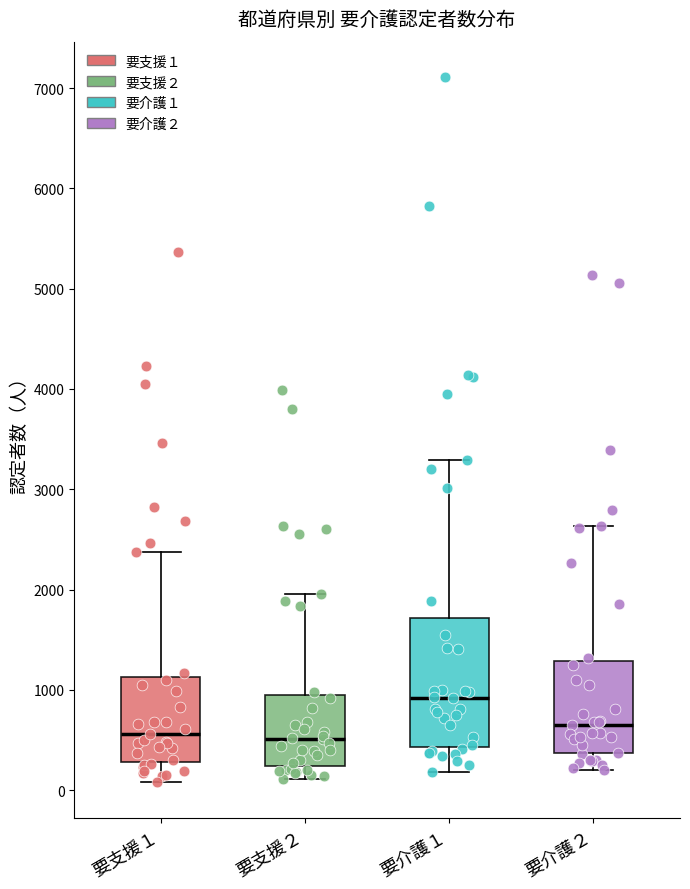

Reading left to right, transcribe this box plot: for each box, give where its median line is, the range the box spans, and where its two whiskers end, as read against the y-axis. The values are not printed on the chart, so give them approximately, as read against the axis.

要支援１: median 600, box 300 to 1100, whiskers 100 to 2400
要支援２: median 500, box 200 to 1000, whiskers 100 to 2000
要介護１: median 900, box 400 to 1700, whiskers 200 to 3300
要介護２: median 600, box 400 to 1300, whiskers 200 to 2600